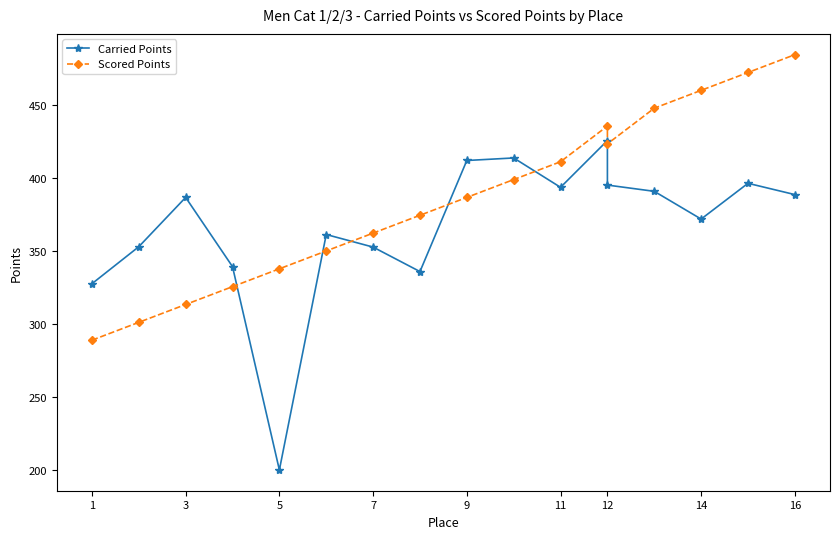

Does the chart have visible grid lines?

No